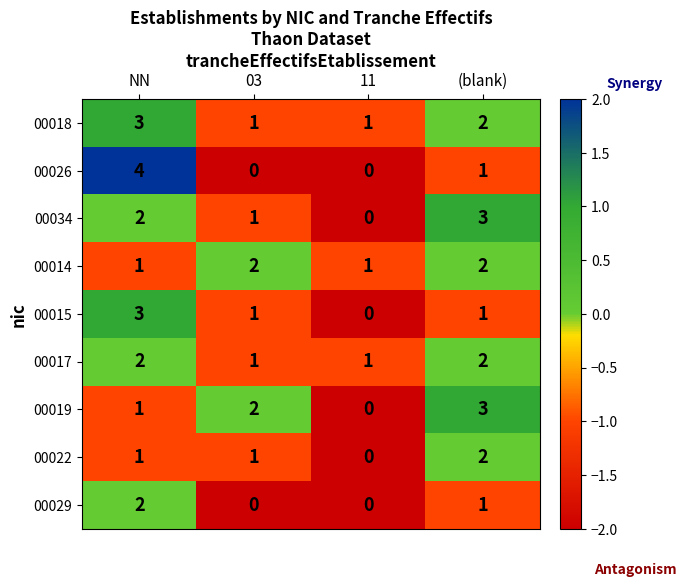

Which label corresponds to the largest value in the chart?

NN